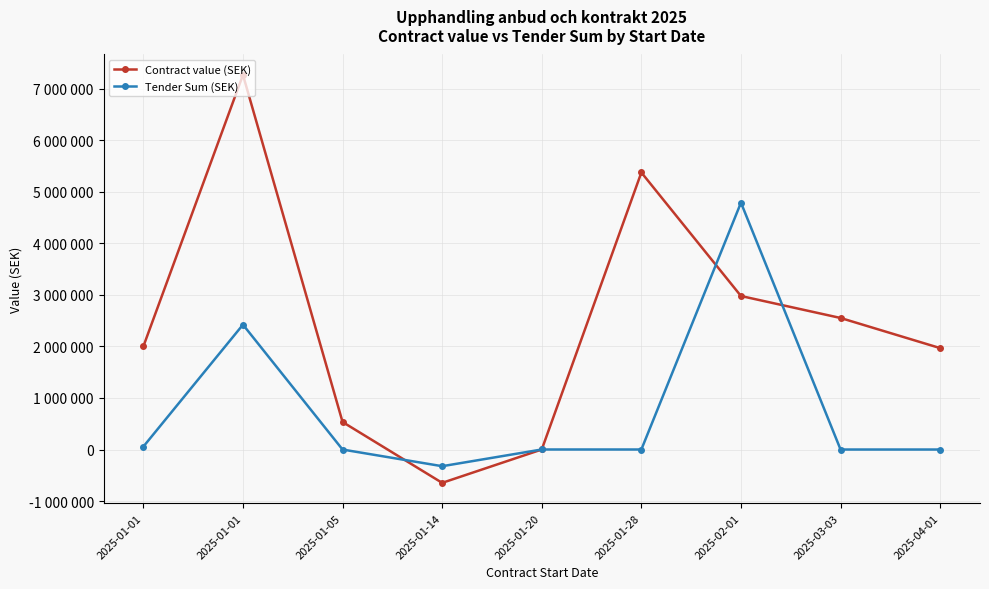

At which category is the sum across all series the highest?

2025-01-01